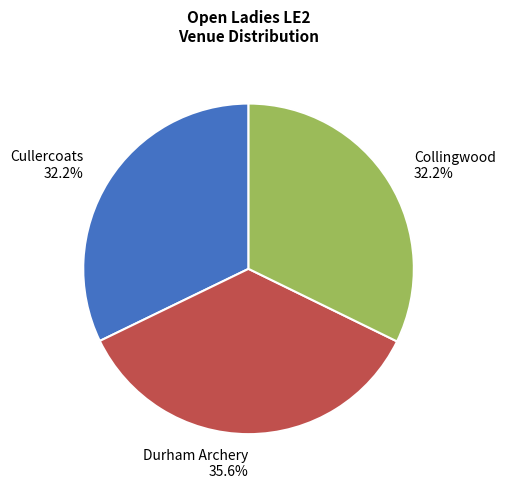

Between Cullercoats and Durham Archery, which is larger?

Durham Archery